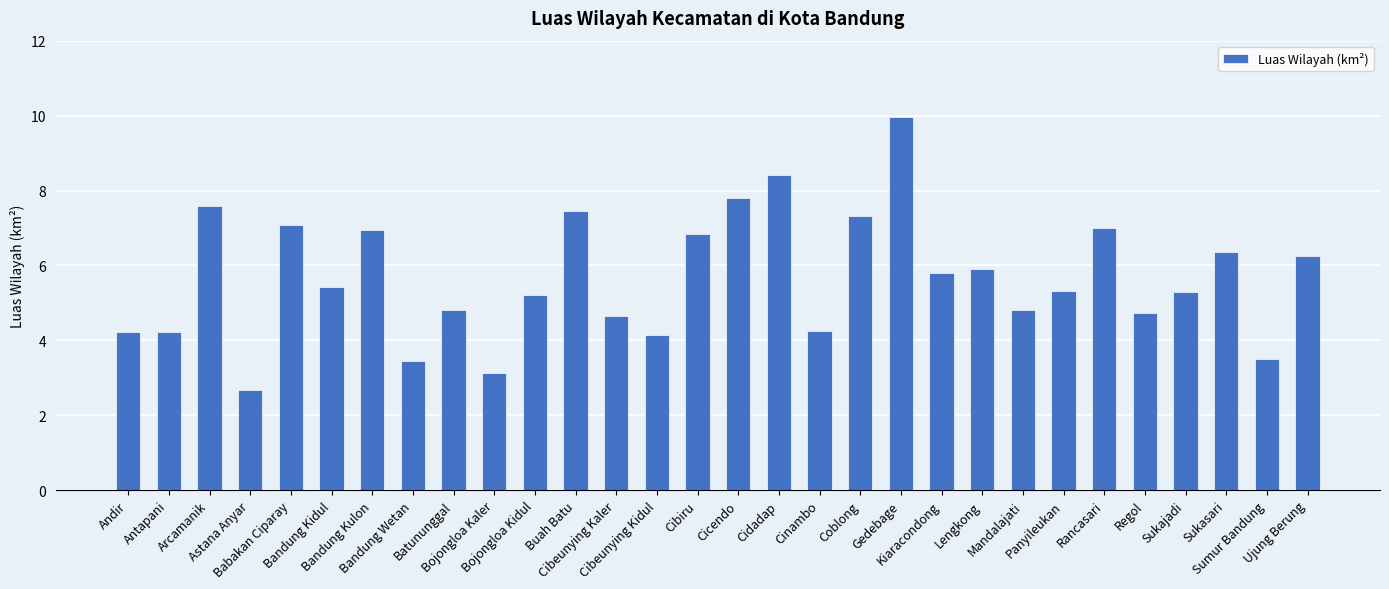

What position from the left is Sukajadi?

27